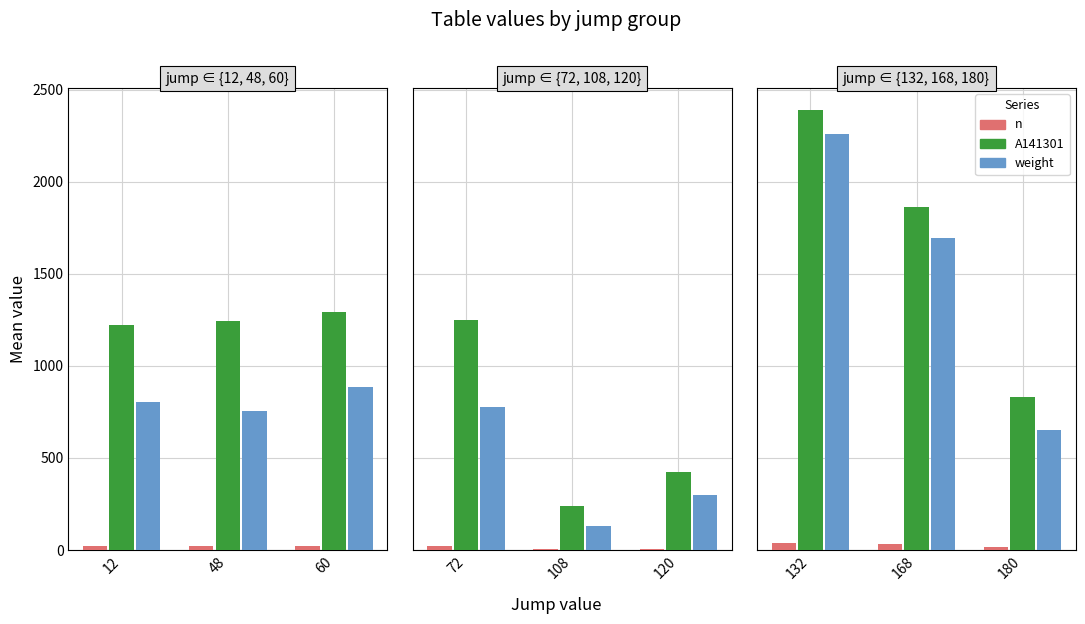

How many categories are shown in the chart?

3